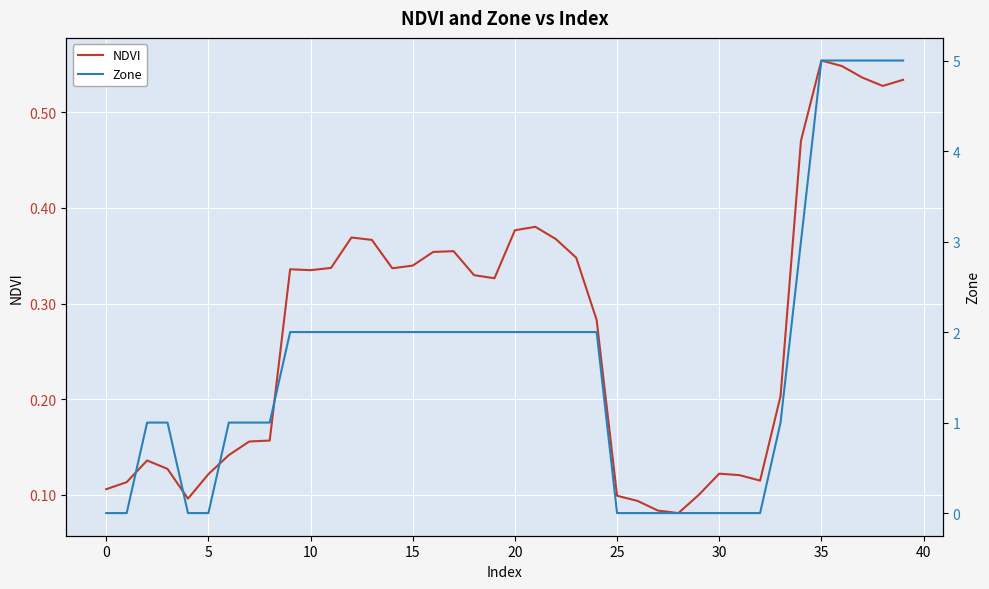

How many data points in Zone are above 2?

6